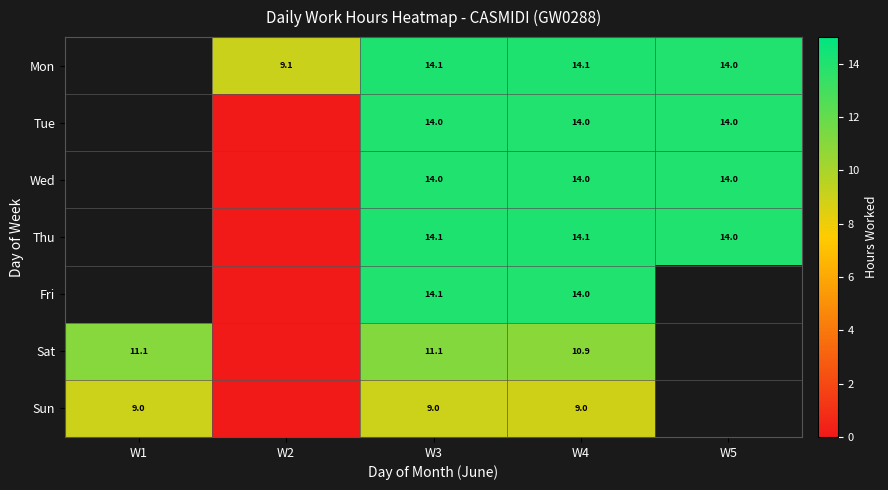

True or false: Mon has a value of 24.4 at W3.

False